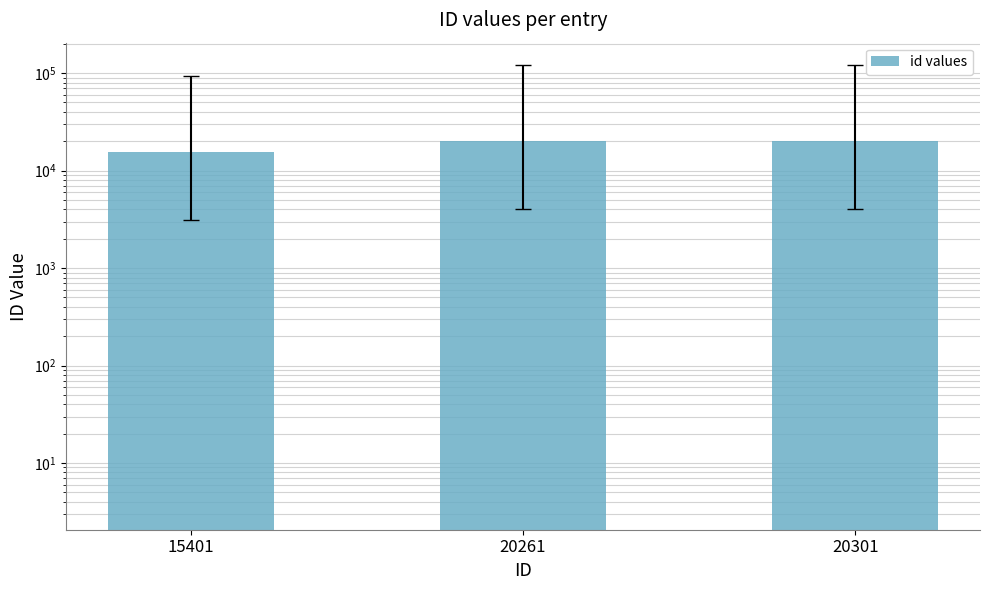

What is the sum of the values at 15401 and 20261?

35662